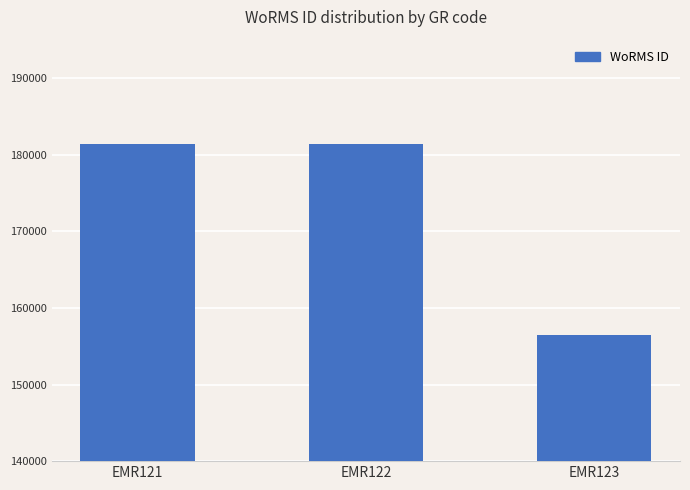

What is the value of the 1st bar from the left?

181362